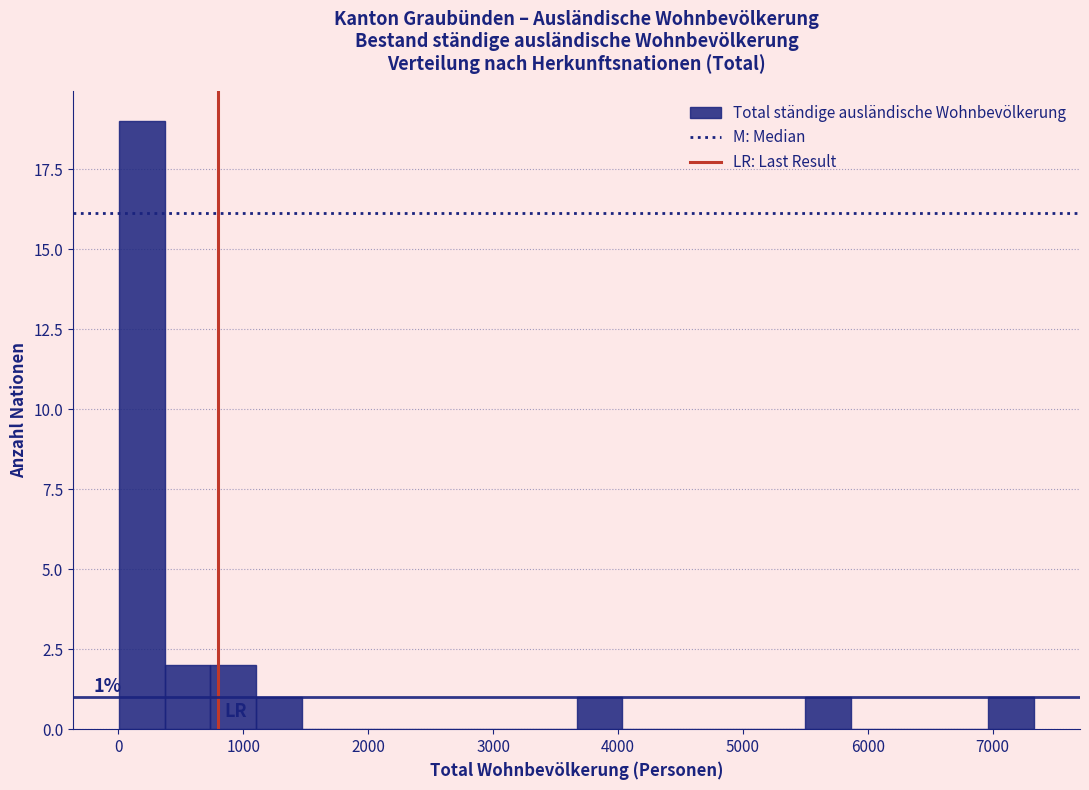

Around what value on the x-axis is the tallest bar? Give the approximate position of its centre, as read against the axis.

200